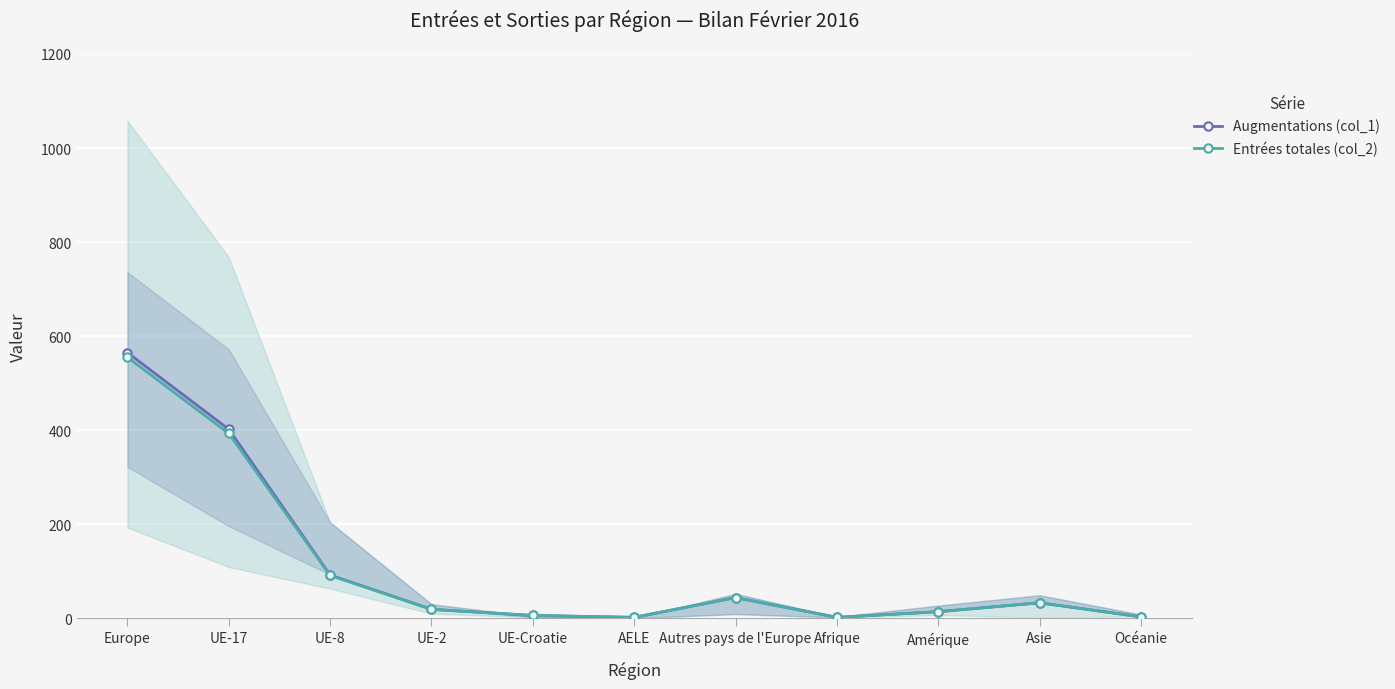

At which label is Entrées totales (col_2) closest to 278?

UE-17